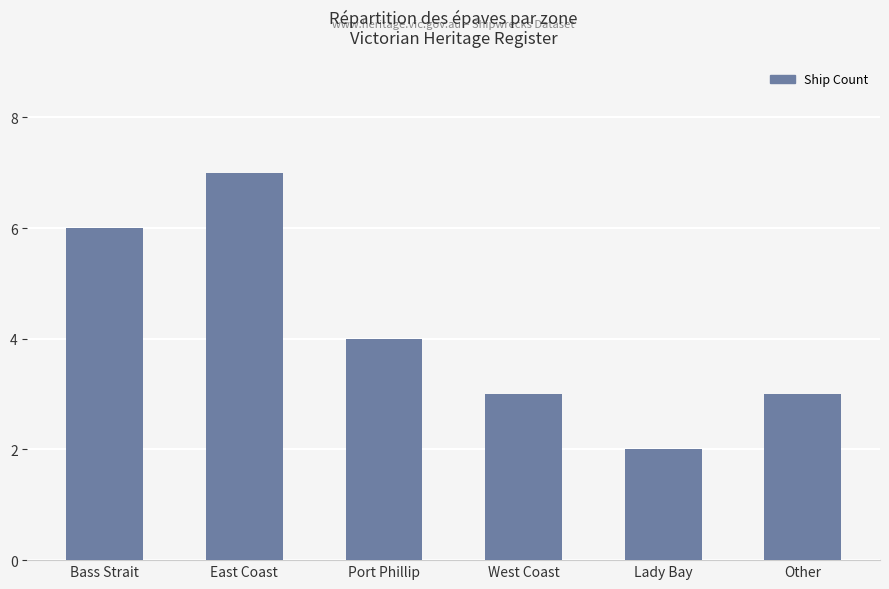

What is the label of the 4th bar from the right?

Port Phillip